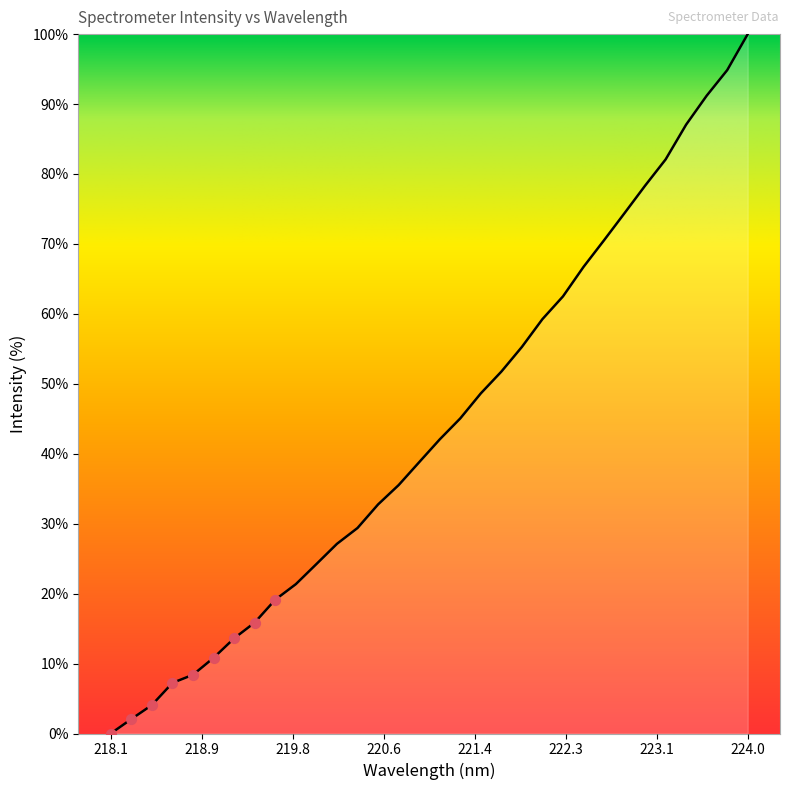

Which category has the highest value across all series?

224.0